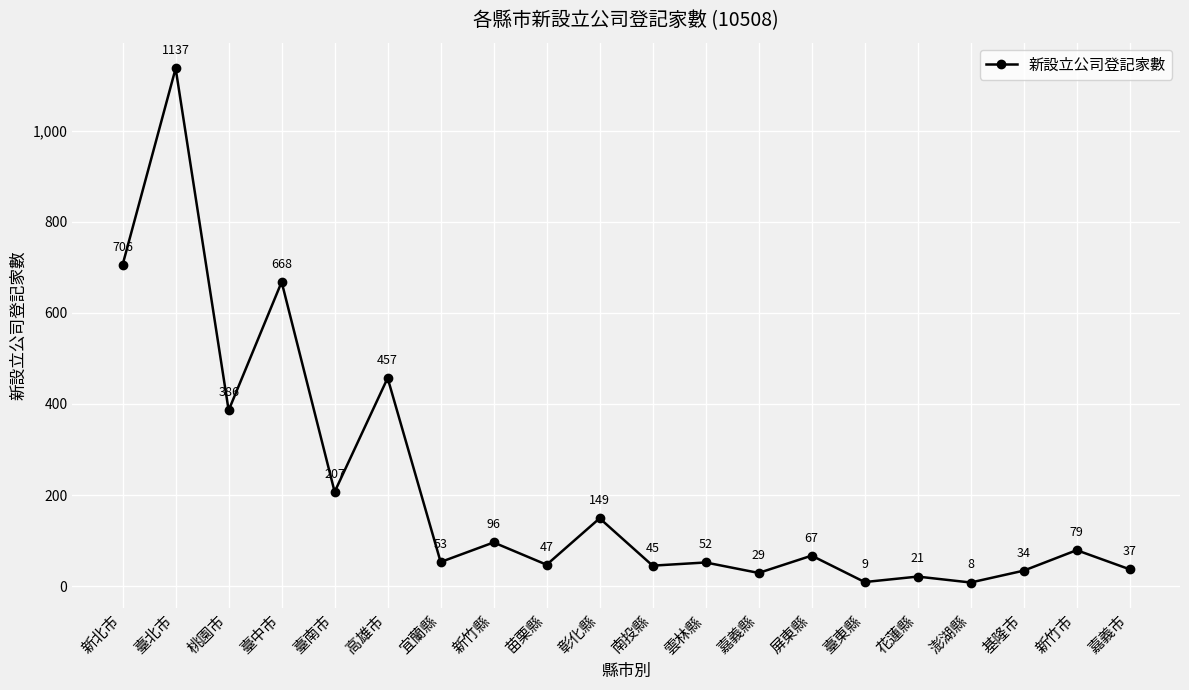

What is the approximate value at 桃園市, to the nearest 100?

400